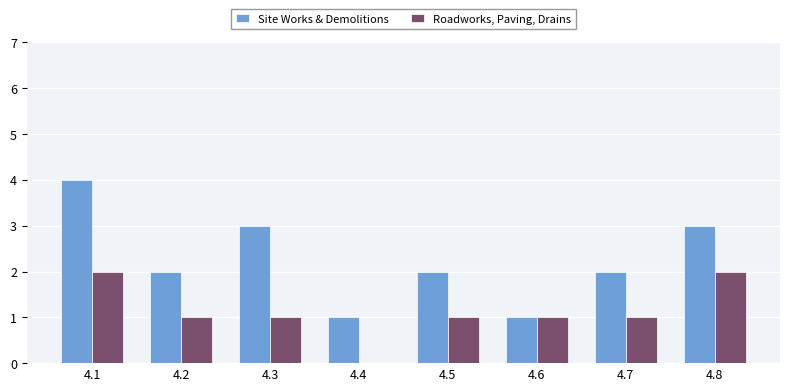

Which series changed the most between 4.3 and 4.7?

Site Works & Demolitions